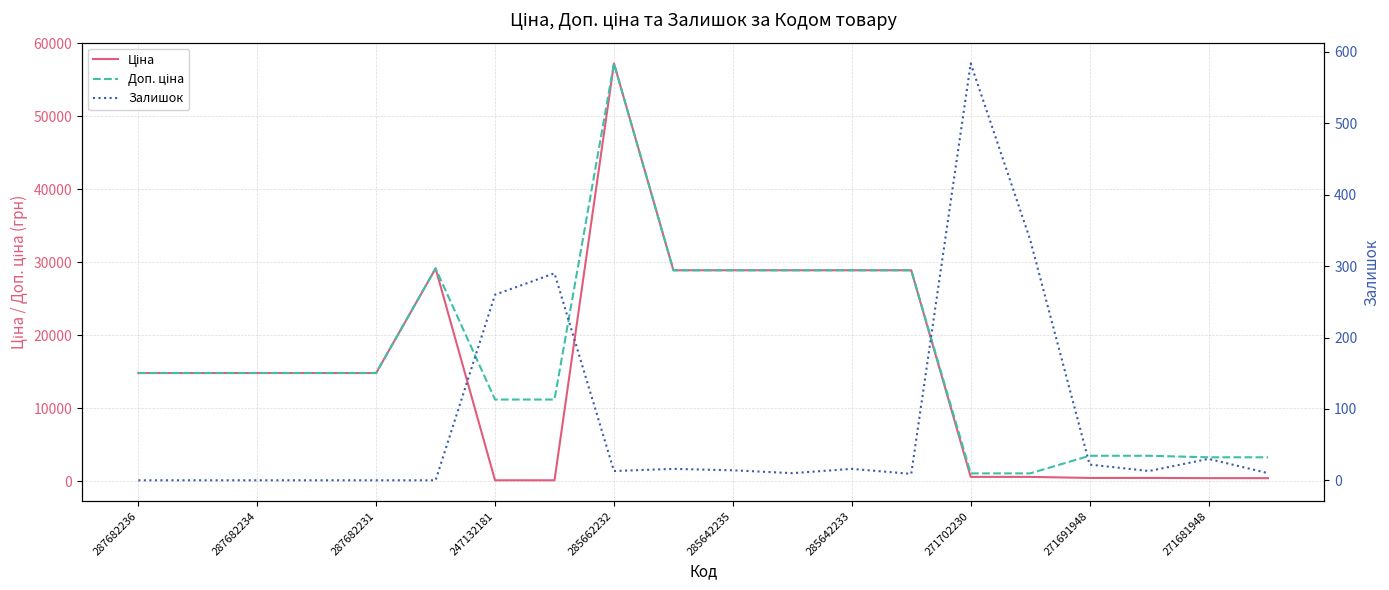

True or false: Доп. ціна and Ціна cross at least once.

False